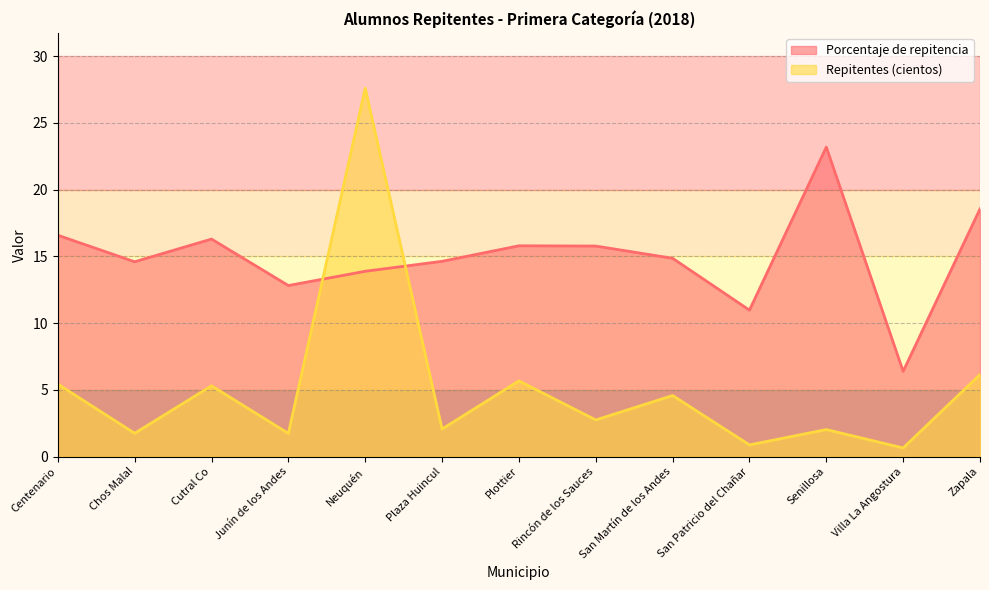

How many times do Repitentes (hundreds) and Porcentaje de repitencia cross each other?

2